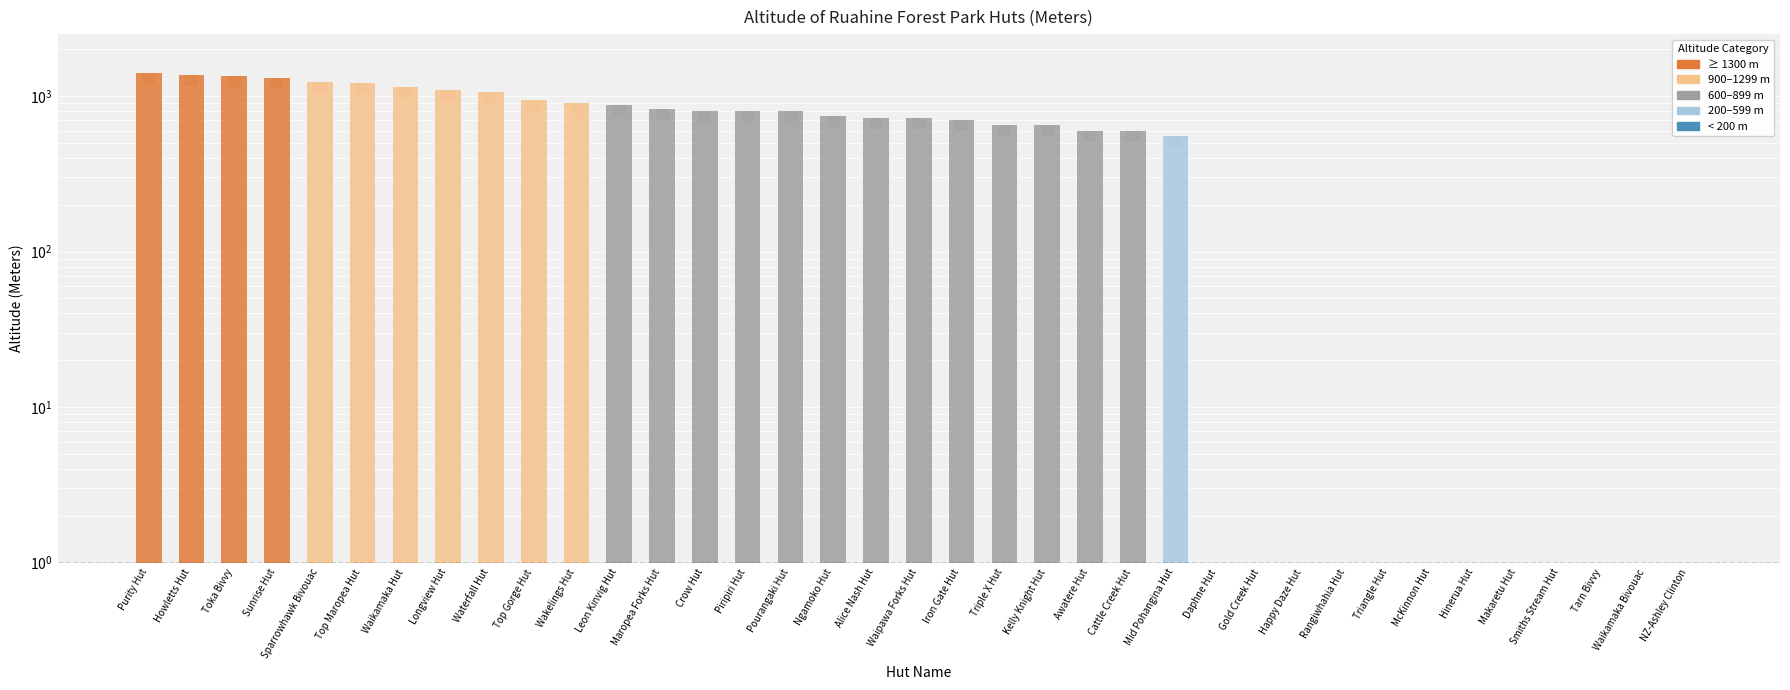

Reading left to right, what are all the values shown in this chart?

Purity Hut=1400	Howletts Hut=1365	Toka Bivvy=1340	Sunrise Hut=1300	Sparrowhawk Bivouac=1230	Top Maropea Hut=1221	Waikamaka Hut=1150	Longview Hut=1100	Waterfall Hut=1060	Top Gorge Hut=940	Wakelings Hut=900	Leon Kinvig Hut=880	Maropea Forks Hut=820	Crow Hut=800	Piripiri Hut=800	Pourangaki Hut=800	Ngamoko Hut=740	Alice Nash Hut=720	Waipawa Forks Hut=718	Iron Gate Hut=700	Triple X Hut=650	Kelly Knight Hut=650	Awatere Hut=600	Cattle Creek Hut=600	Mid Pohangina Hut=550	Daphne Hut=0	Gold Creek Hut=0	Happy Daze Hut=0	Rangiwhahia Hut=0	Triangle Hut=0	McKinnon Hut=0	Hinerua Hut=0	Makaretu Hut=0	Smiths Stream Hut=0	Tarn Bivvy=0	Waikamaka Bivouac=0	NZ-Ashley Clinton=0